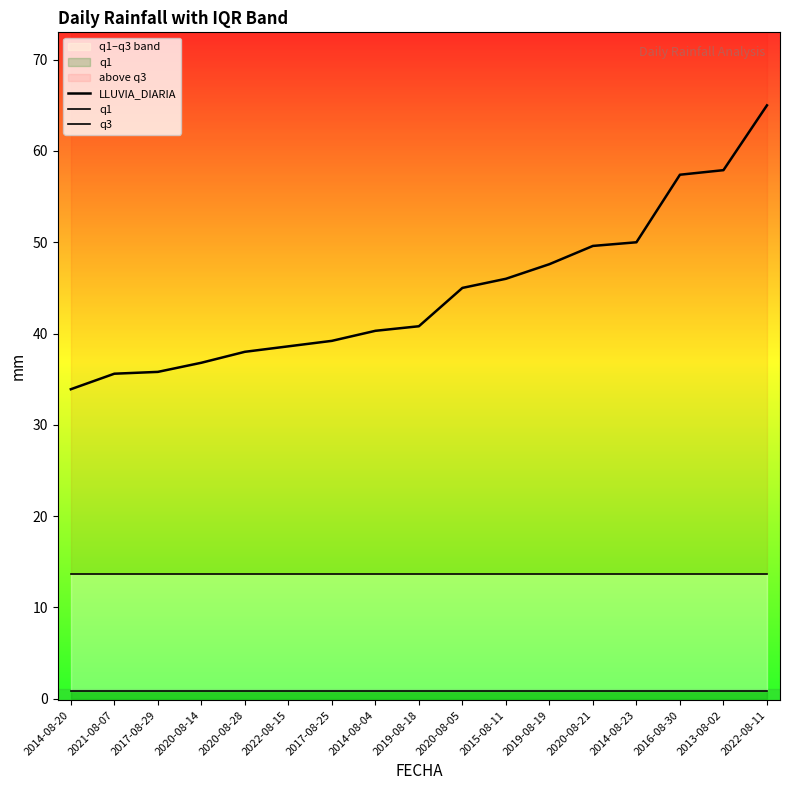

Read the LLUVIA_DIARIA value at 2017-08-29.

35.8